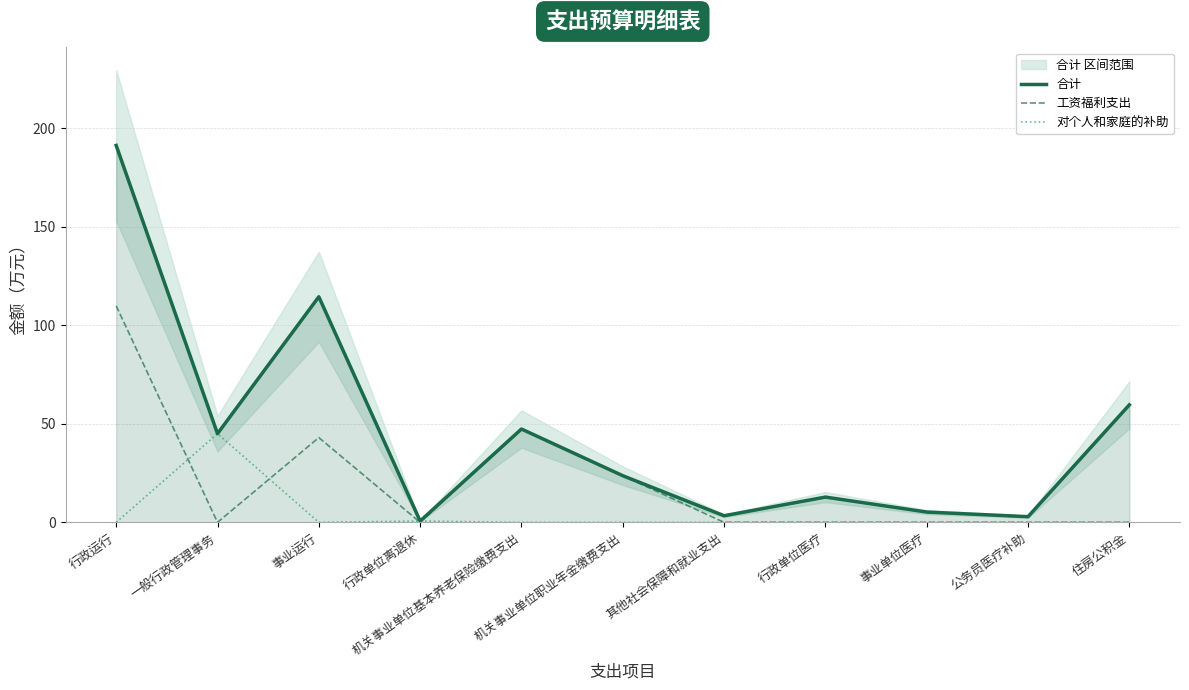

The value of 对个人和家庭的补助 at 行政单位离退休 is 0.7. True or false?

True